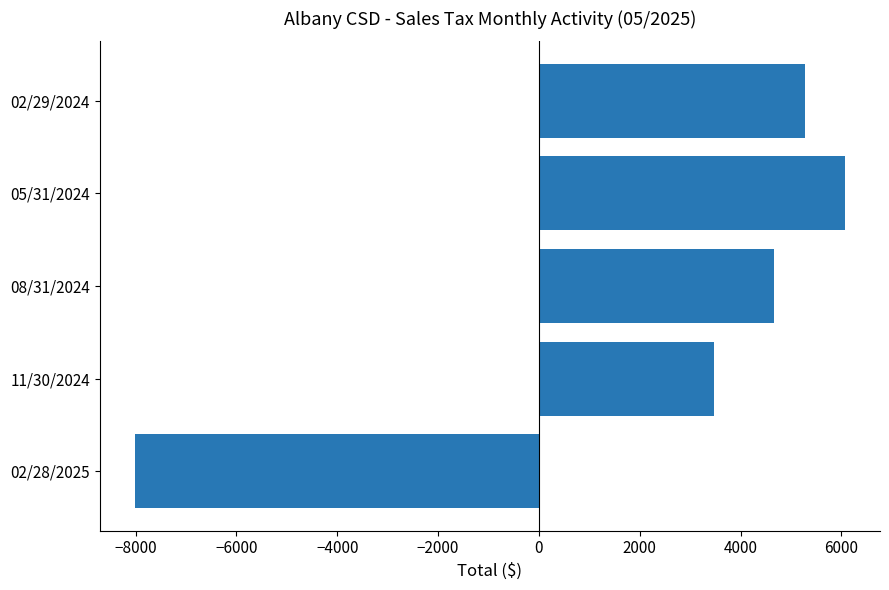

Rank the categories by value from lowest to highest.

02/28/2025, 11/30/2024, 08/31/2024, 02/29/2024, 05/31/2024